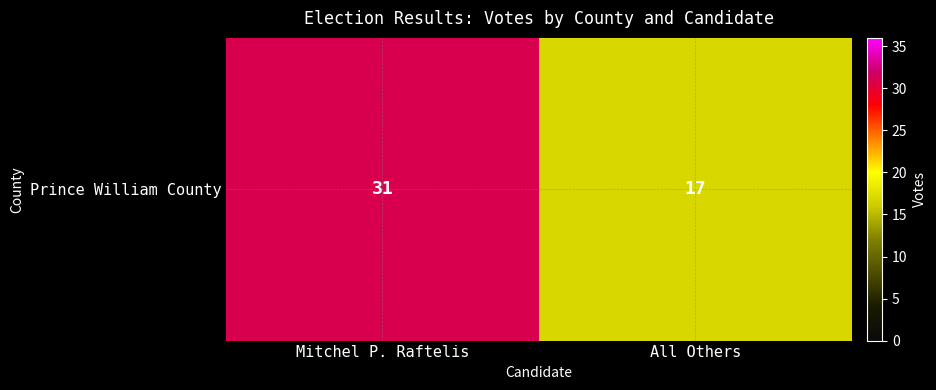

What is the ratio of the value at All Others to the value at Mitchel P. Raftelis?

0.5